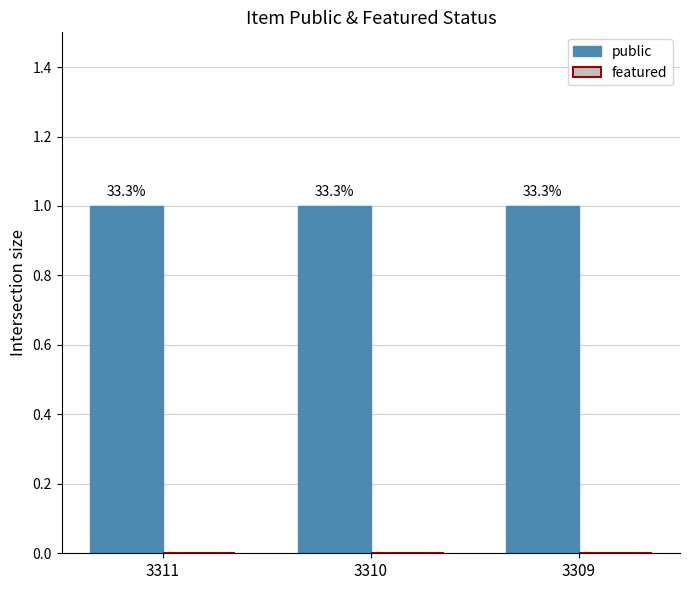

The featured series shows 0 at 3311. True or false?

True